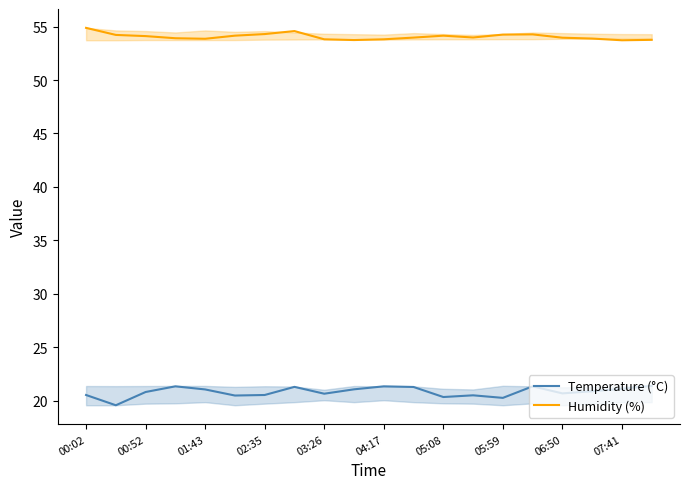

The value of Temperature (°C) at 06:50 is 20.7. True or false?

True